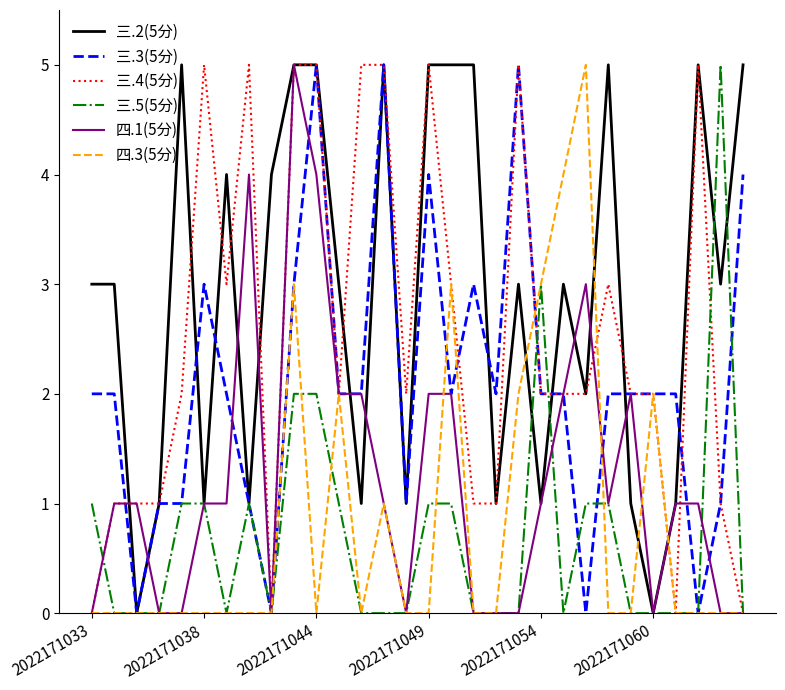

Which series has the largest total across all categories?

三.2(5分)